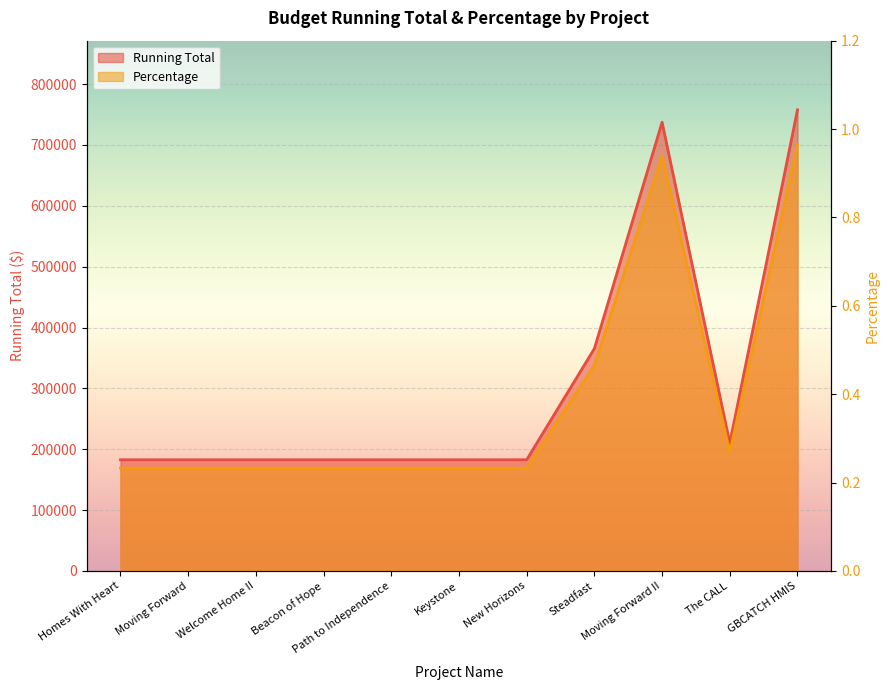

Which series has the widest spread of values?

Running Total